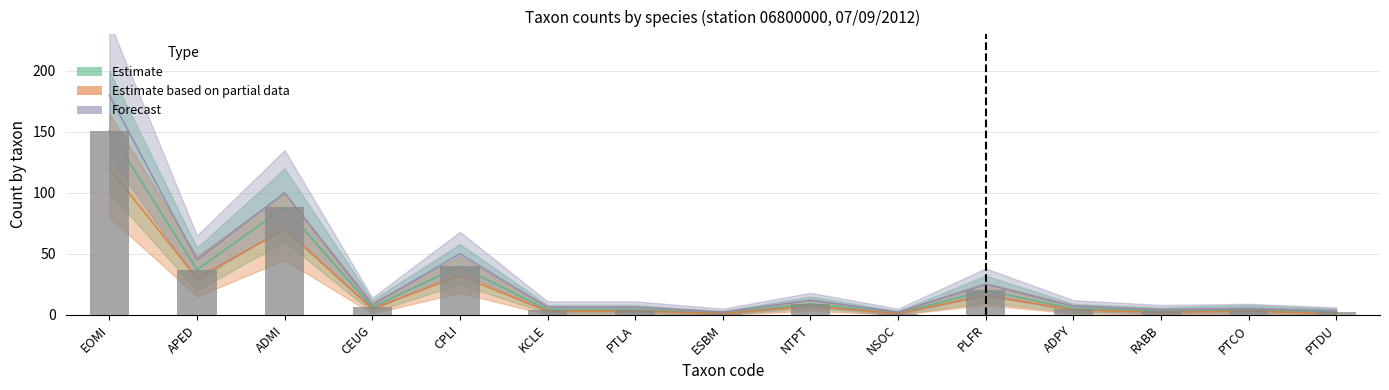

Where does the Forecast series first go above 7?

EOMI